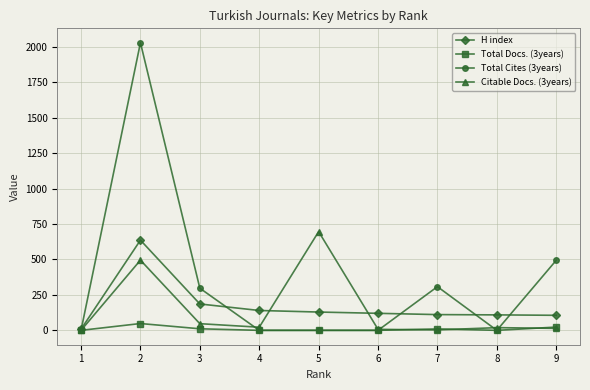

What is the greatest value displayed?

2028